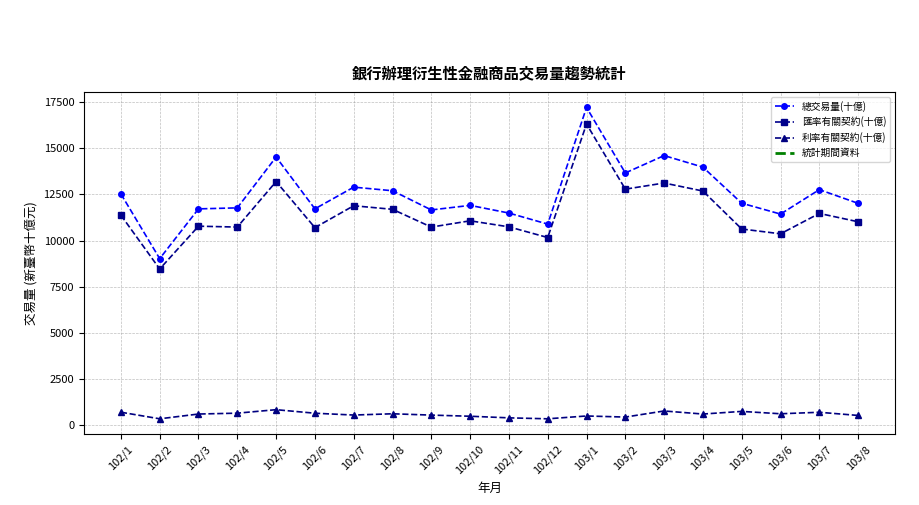

What is the difference between the 總交易量(十億) values at 102/1 and 103/3?

2076.0